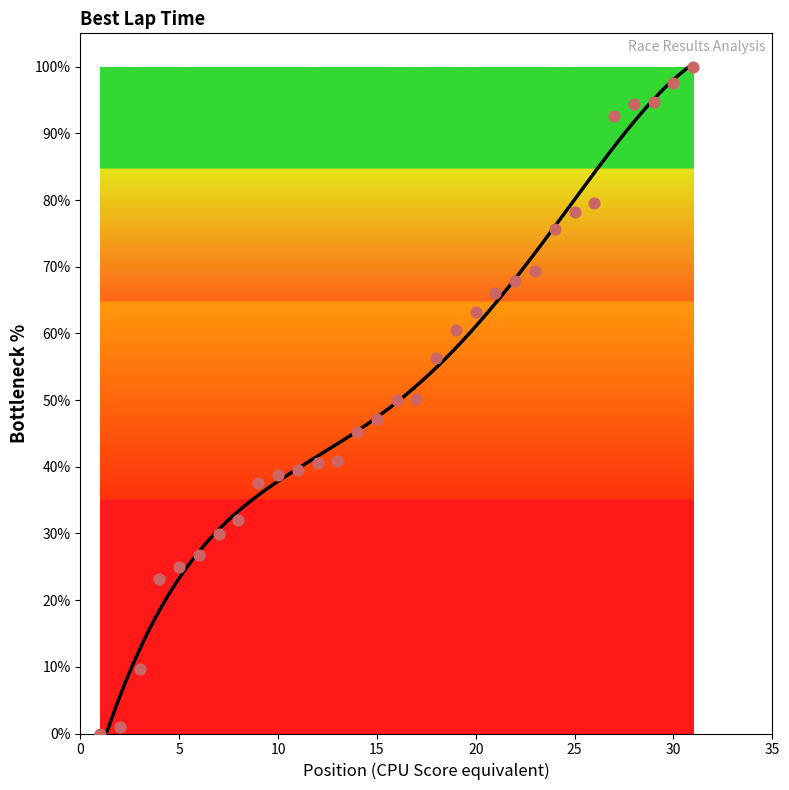

What is the ratio of the value at 23 to the value at 19?

1.1